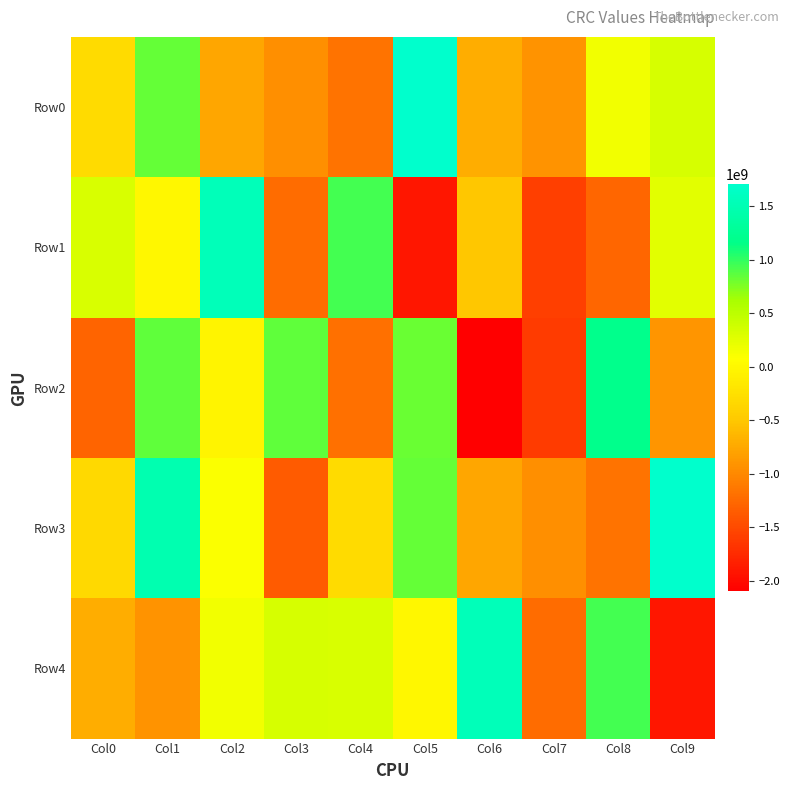

At which category does the chart reach its minimum across all series?

Col6